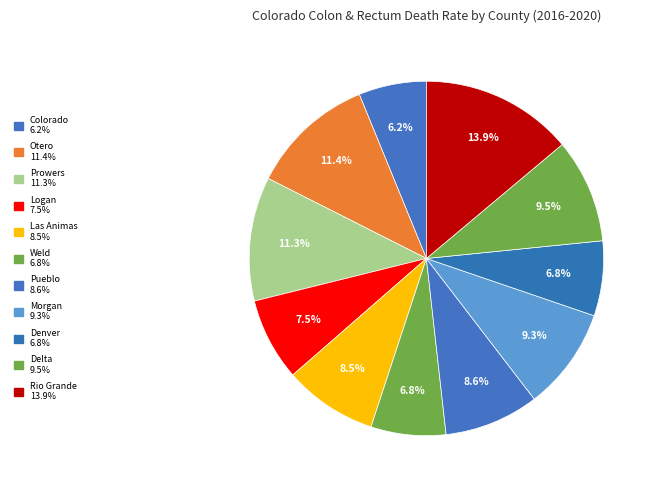

Rank the categories by value from highest to lowest.

Rio Grande County, Otero County, Prowers County, Delta County, Morgan County, Pueblo County, Las Animas County, Logan County, Weld County, Denver County, Colorado